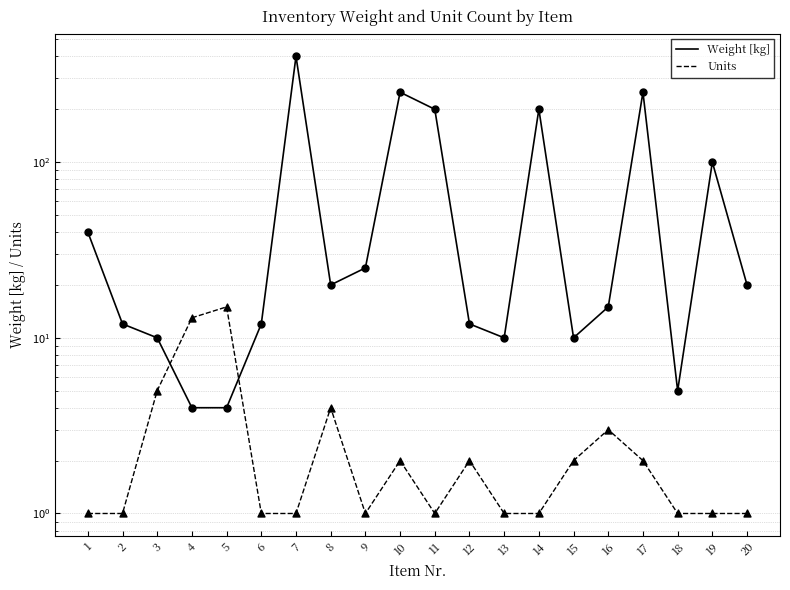

Which series has the largest total across all categories?

Weight [kg]